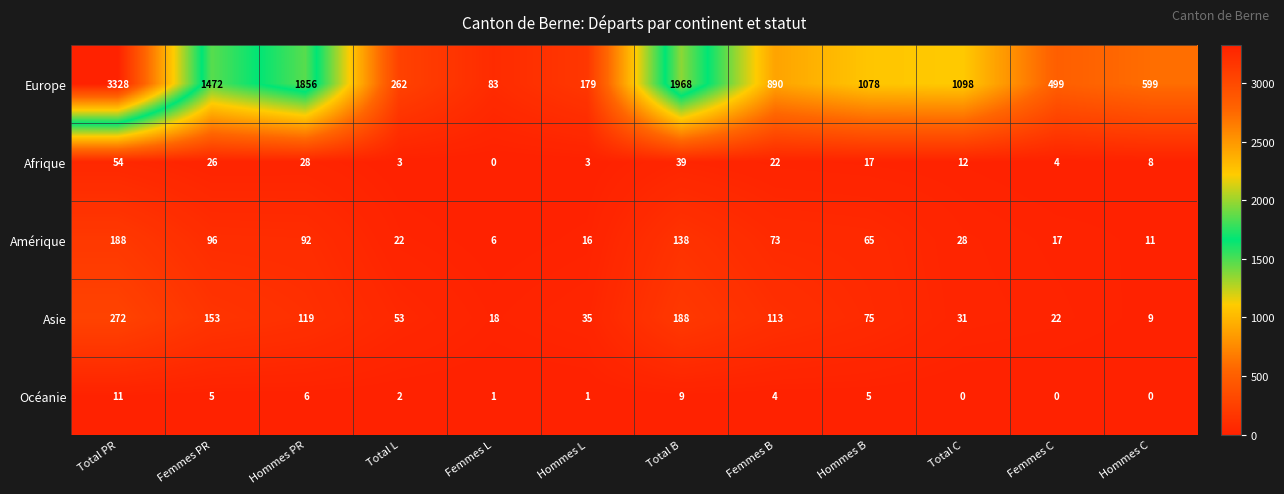

How many data points does each series have?

12